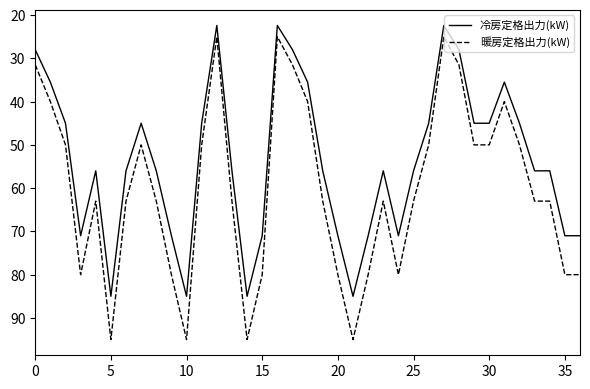

What is the difference between the maximum and minimum values in the 暖房定格出力(kW) series?

70.0